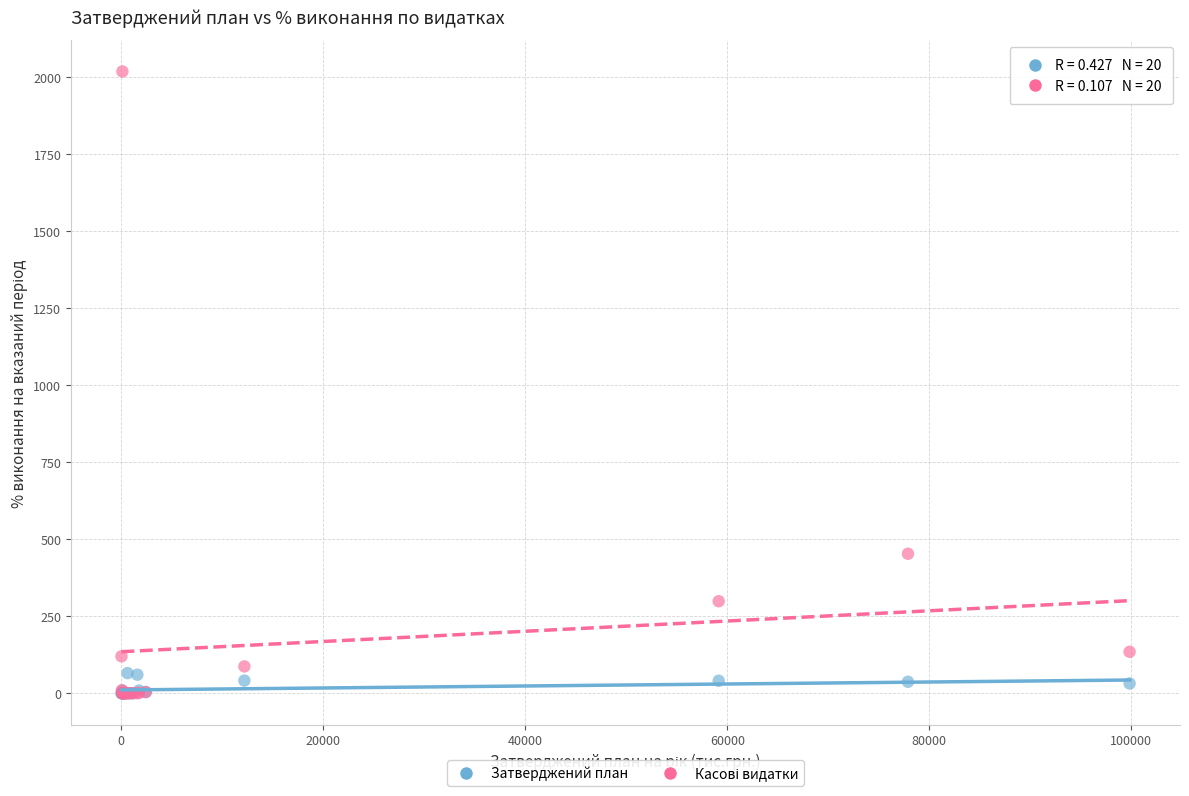

Across all series, what Y value is closest to 1009?

453.0